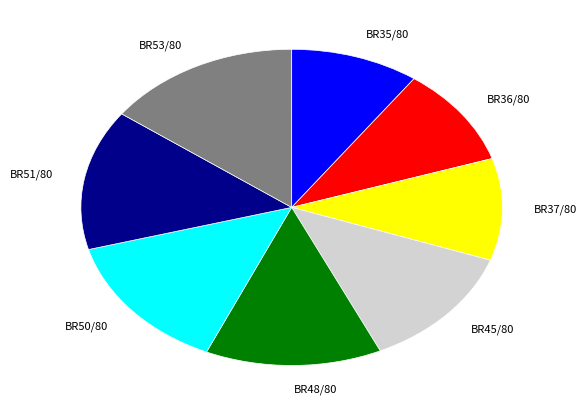

Which category has the biggest portion of the pie?

BR53/80